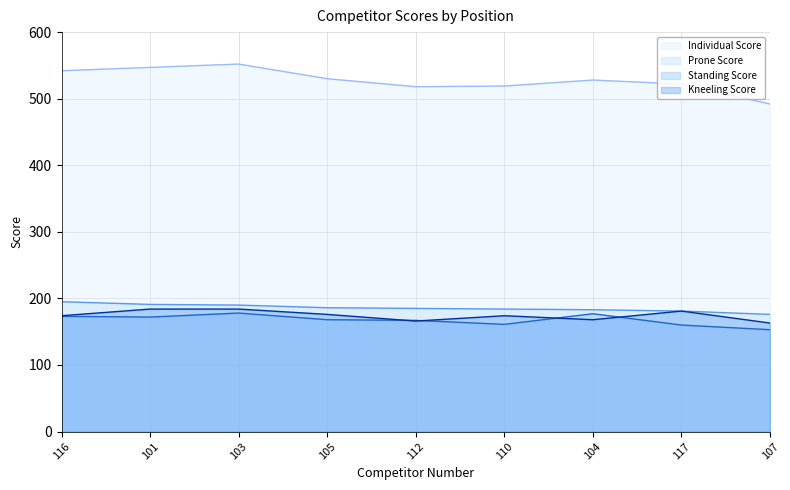

At which category is the sum across all series the highest?

103